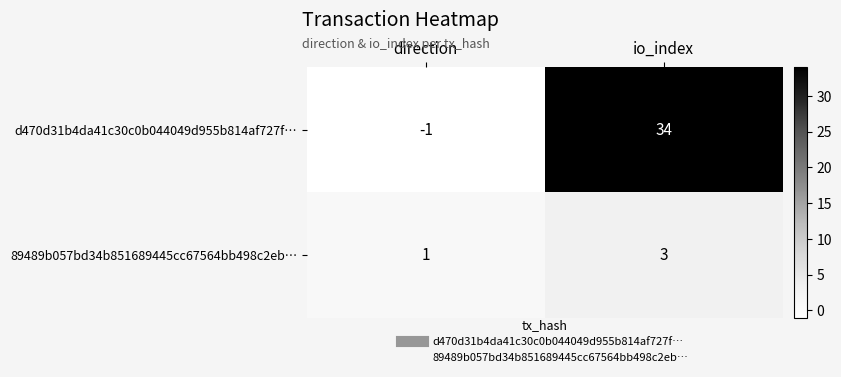

Reading left to right, list all the values displayed in this chart.

d470d31b4da41c30c0b044049d955b814af727f…: direction=-1	io_index=34
89489b057bd34b851689445cc67564bb498c2eb…: direction=1	io_index=3